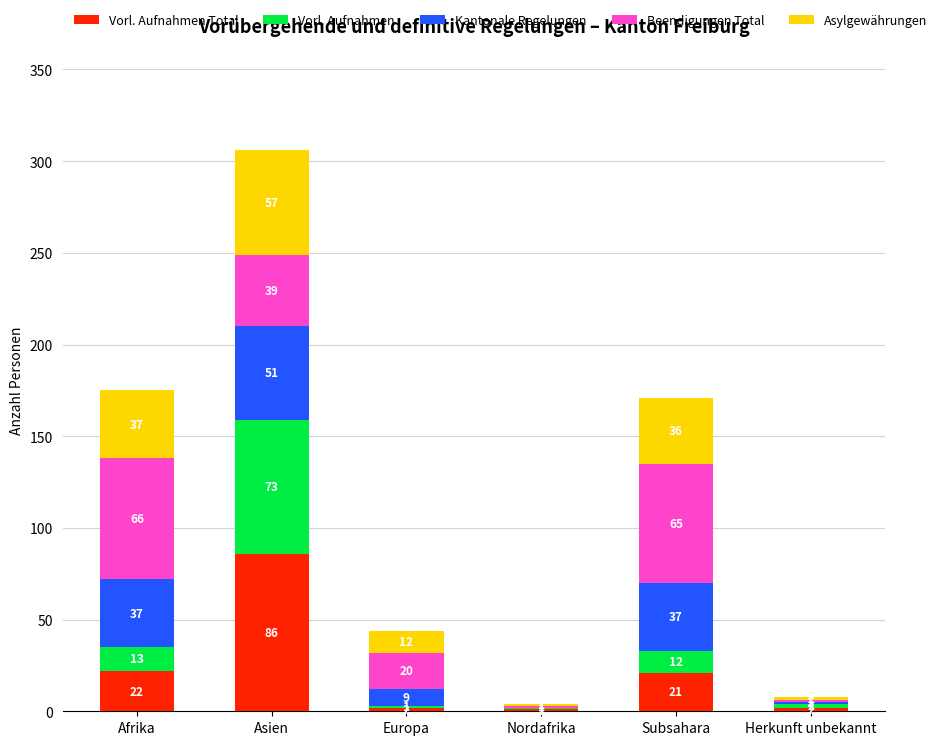

How many series are shown in this chart?

5